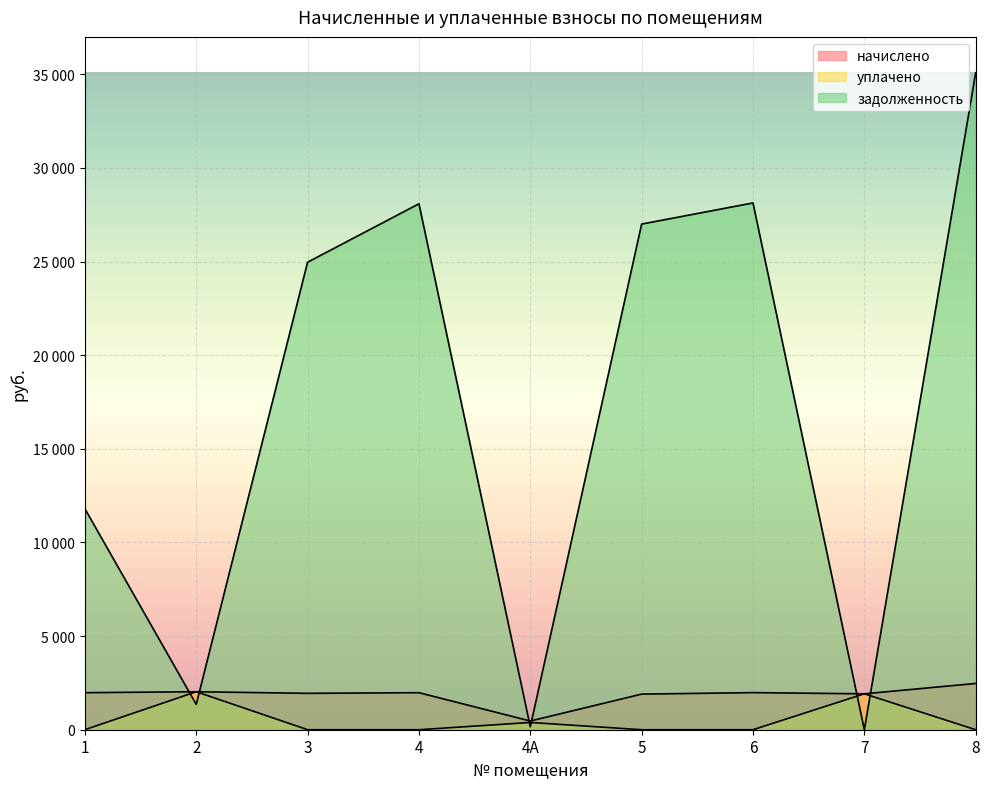

Is it true that начислено equals 2798.0 at 7?

False